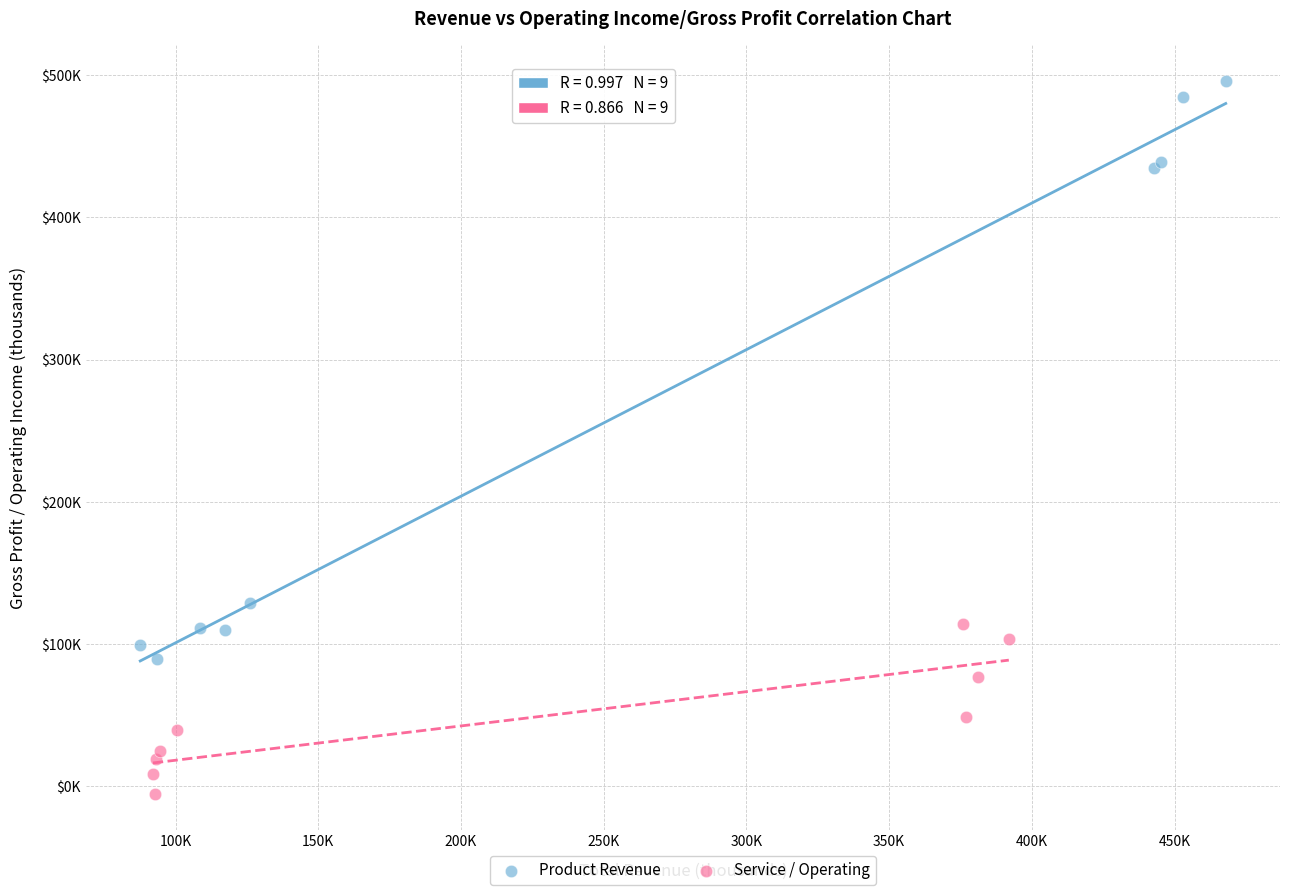

Which series has the largest Y range (max minus min)?

Product Revenue